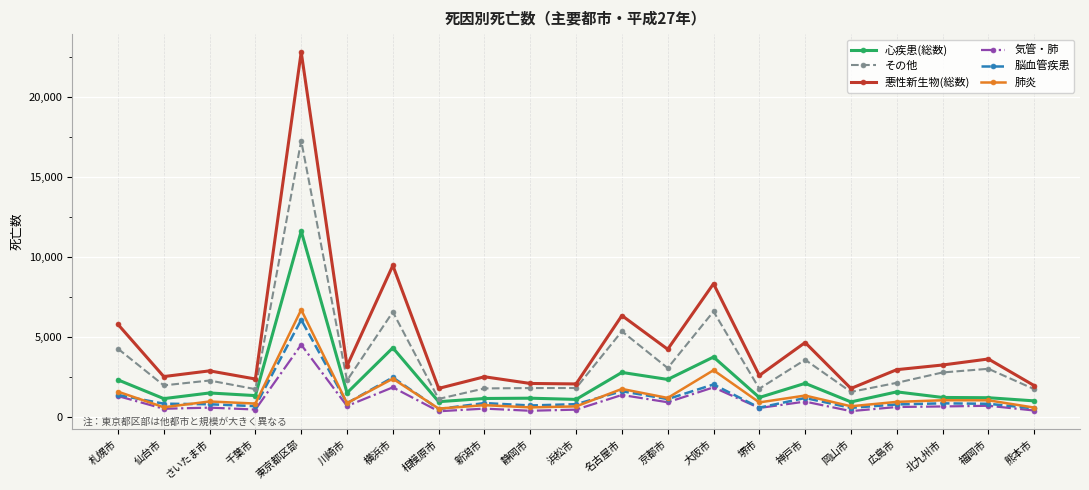

What is the total value across all series at さいたま市?

8914